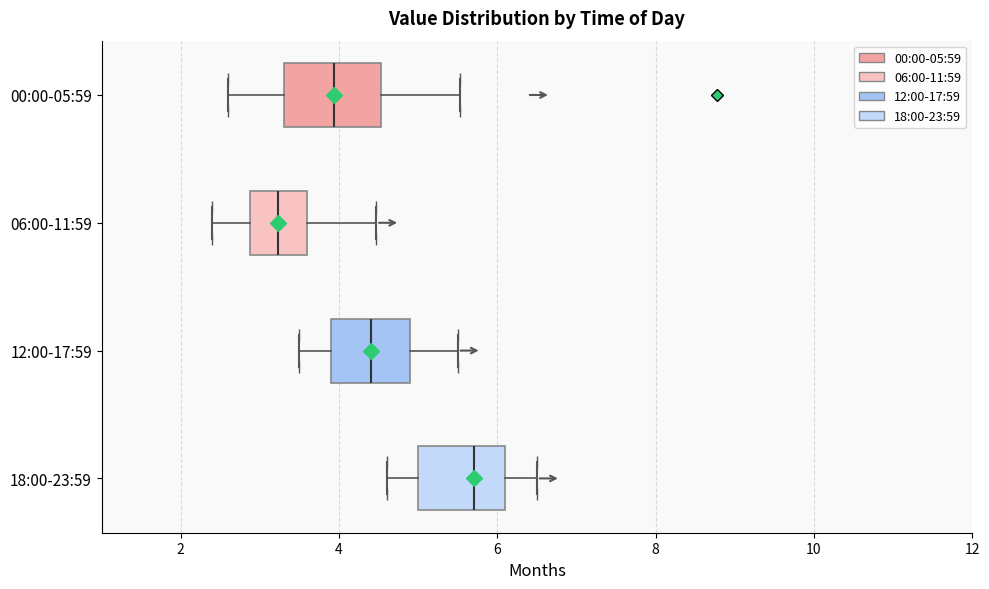

Which box's median line is the furthest to the left?

06:00-11:59